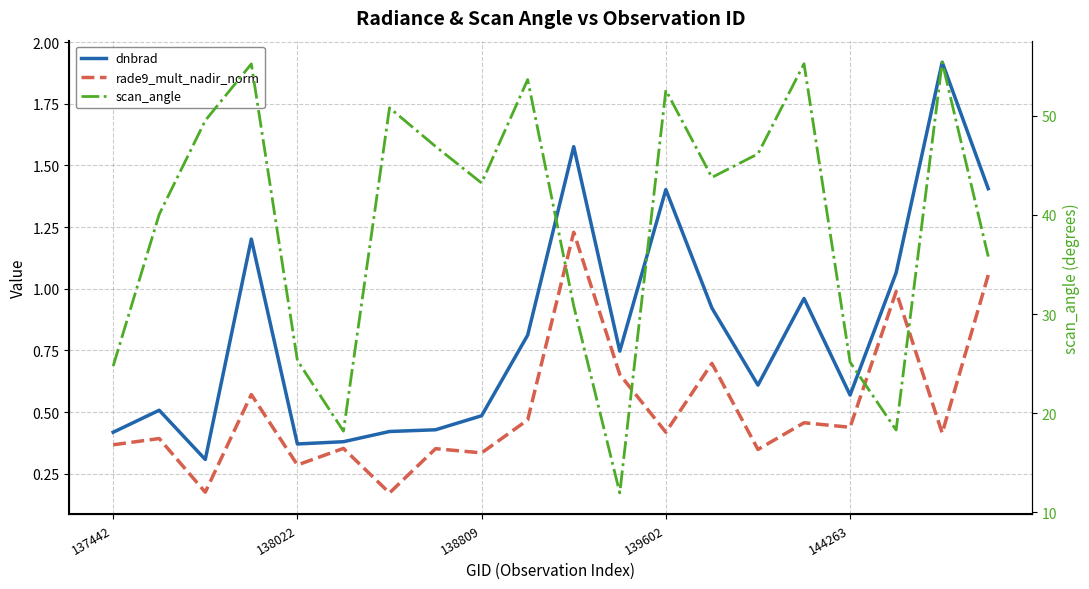

Which series has the largest range (max minus min)?

scan_angle